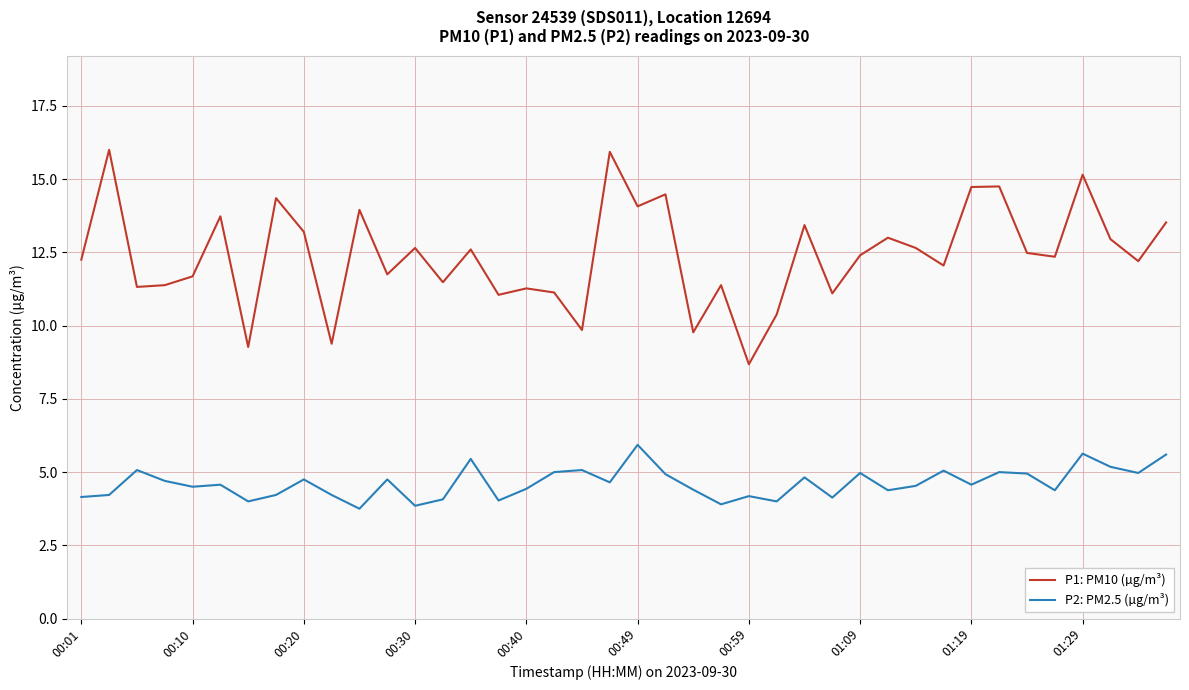

True or false: P1: PM10 (µg/m³) and P2: PM2.5 (µg/m³) intersect in this chart.

False